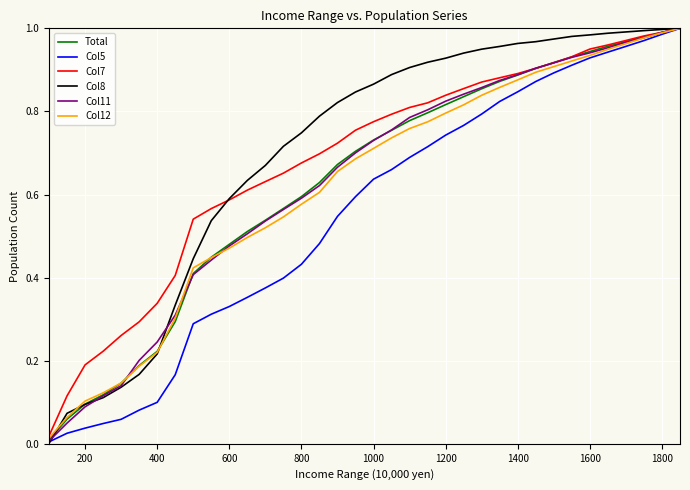

What are all the series names shown in the legend?

Total, Col5, Col7, Col8, Col11, Col12